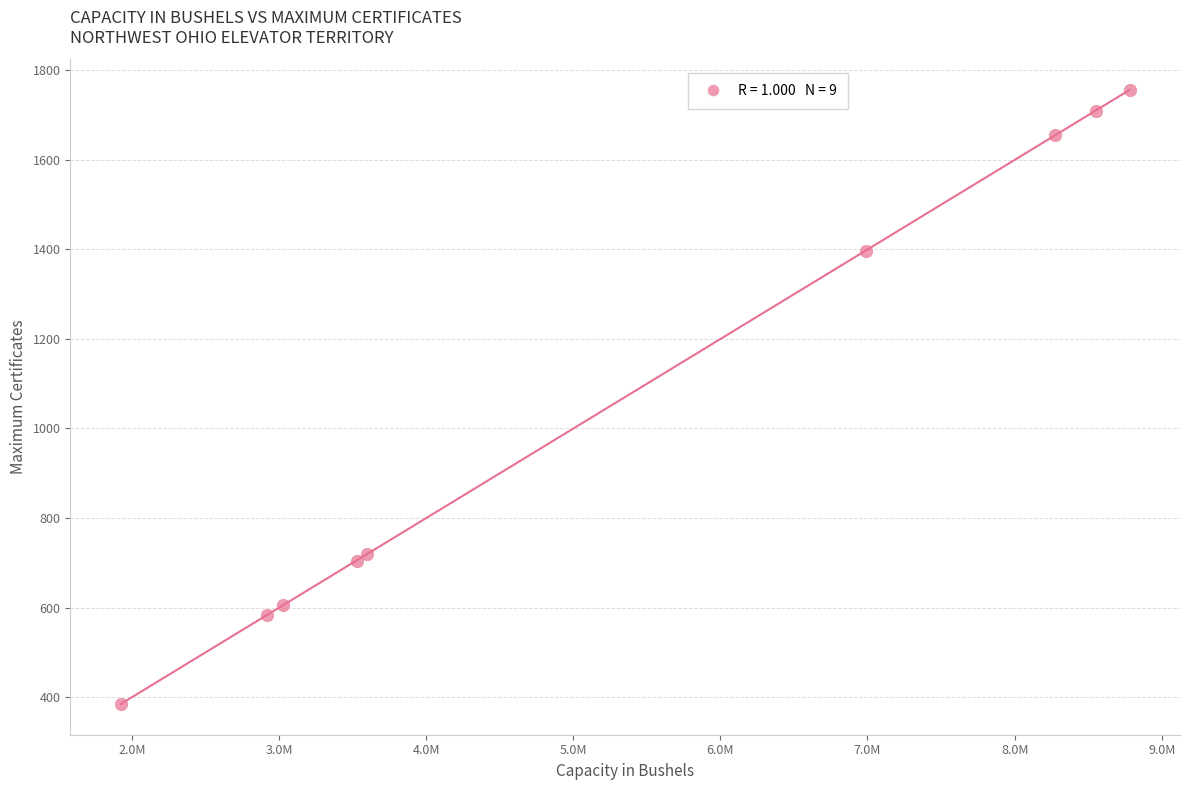

What Y value in the scatter plot is closest to 1070?

1397